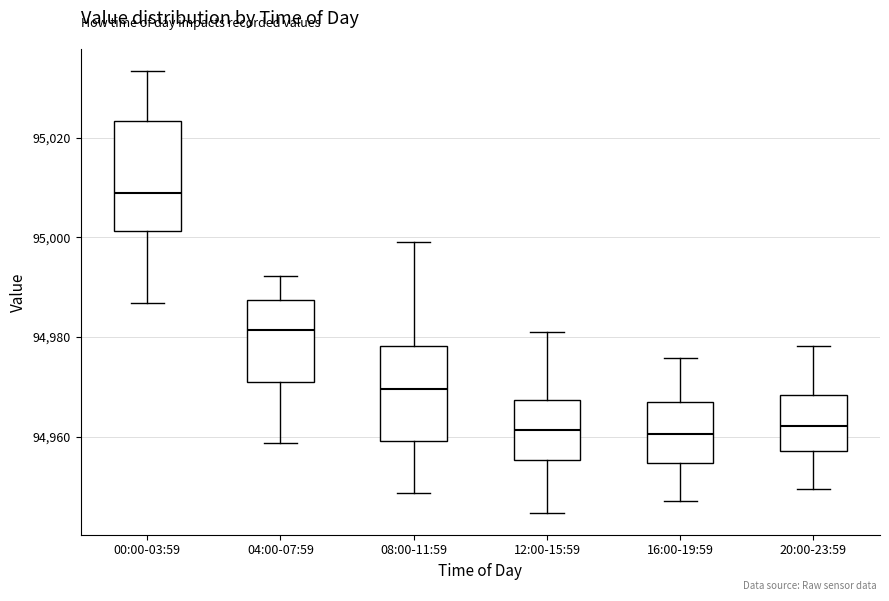

Reading left to right, transcribe this box plot: for each box, give where its median line is, the range the box spans, and where its two whiskers end, as read against the y-axis. The values are not printed on the chart, so give them approximately, as read against the axis.

00:00-03:59: median 95008, box 95002 to 95024, whiskers 94986 to 95034
04:00-07:59: median 94982, box 94970 to 94988, whiskers 94958 to 94992
08:00-11:59: median 94970, box 94960 to 94978, whiskers 94948 to 95000
12:00-15:59: median 94962, box 94956 to 94968, whiskers 94944 to 94982
16:00-19:59: median 94960, box 94954 to 94966, whiskers 94948 to 94976
20:00-23:59: median 94962, box 94958 to 94968, whiskers 94950 to 94978